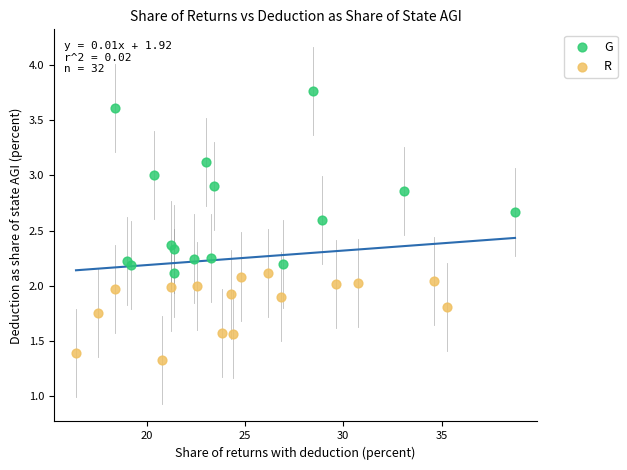

Which series has the largest Y range (max minus min)?

G